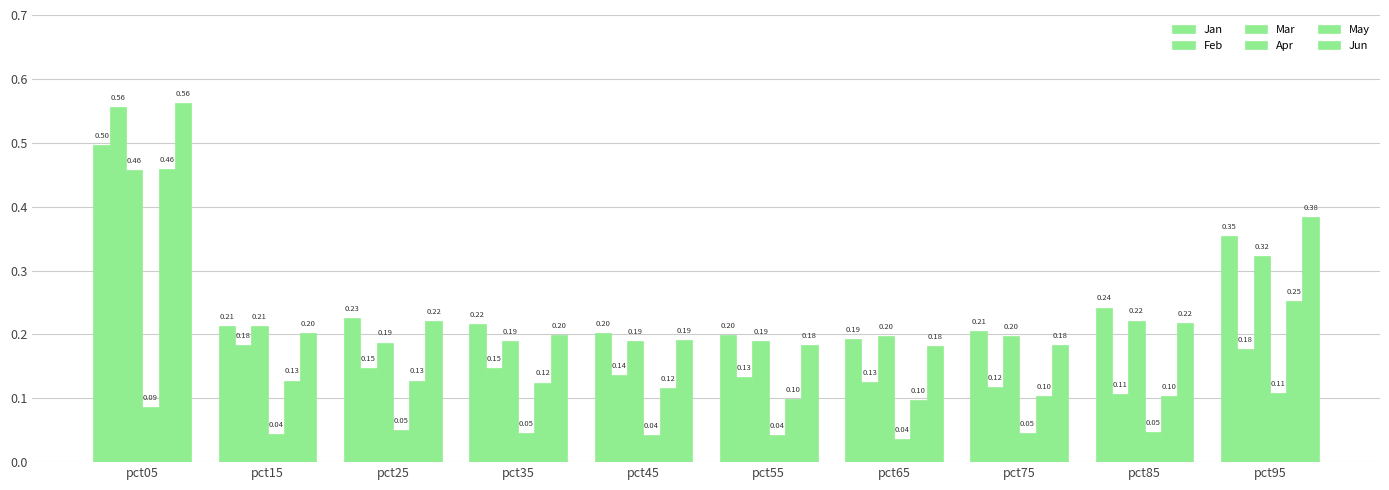

Does the chart contain stacked bars?

No